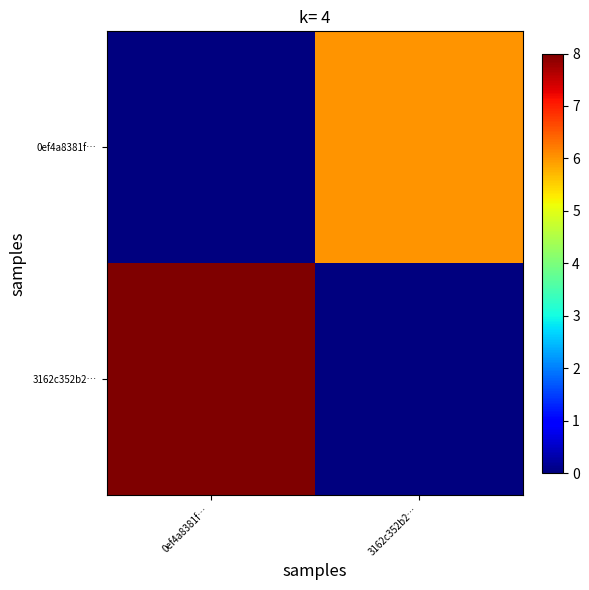

Which category has the lowest value across all series?

0ef4a8381f…